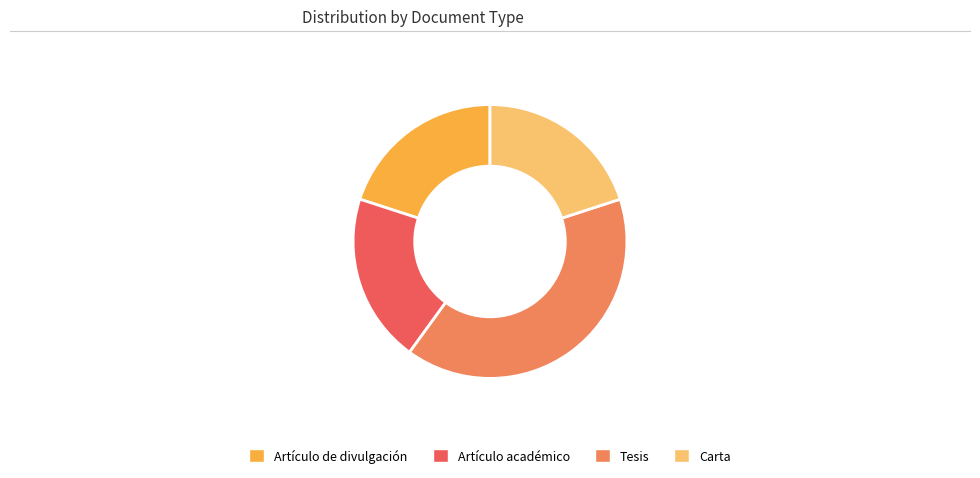

Which category has the biggest portion of the pie?

Tesis